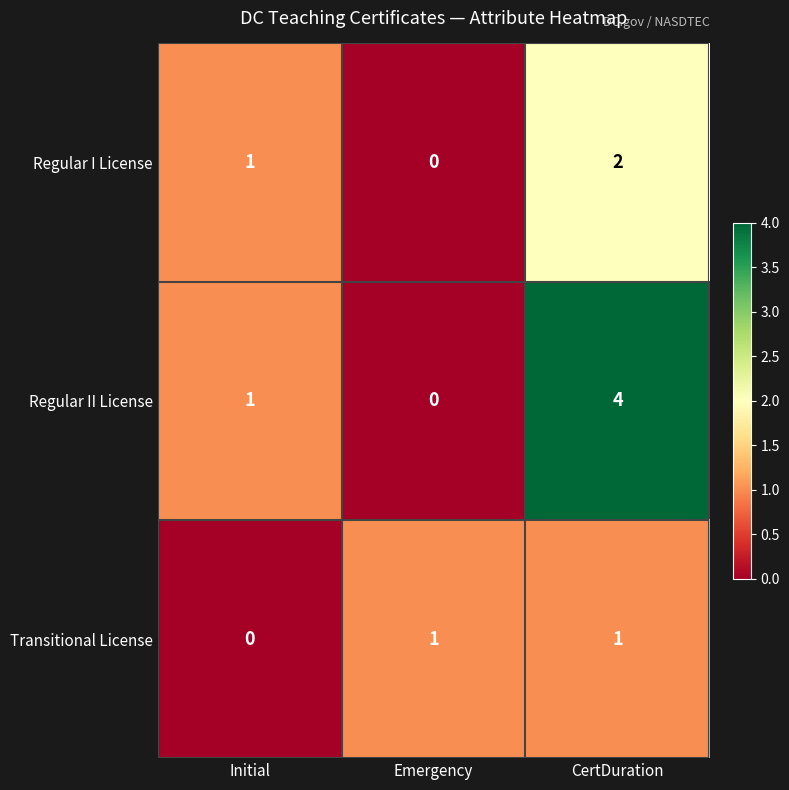

List the labels in order of Regular I License value, smallest first.

Emergency, Initial, CertDuration